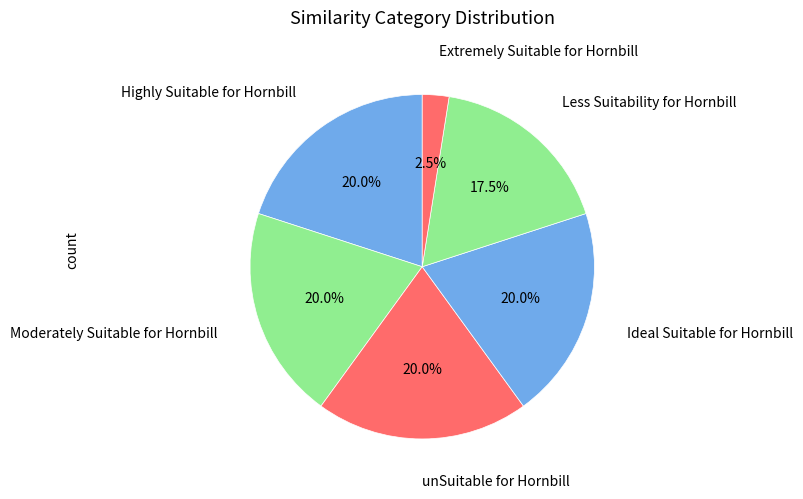

Does unSuitable for Hornbill account for over 50% of the chart?

No